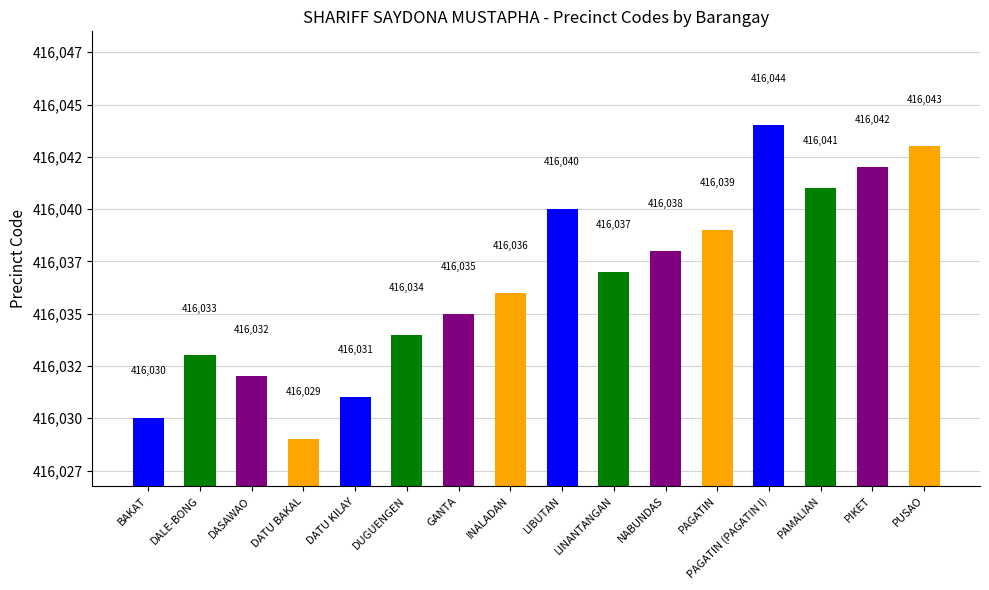

Reading left to right, list all the values displayed in this chart.

416030	416033	416032	416029	416031	416034	416035	416036	416040	416037	416038	416039	416044	416041	416042	416043